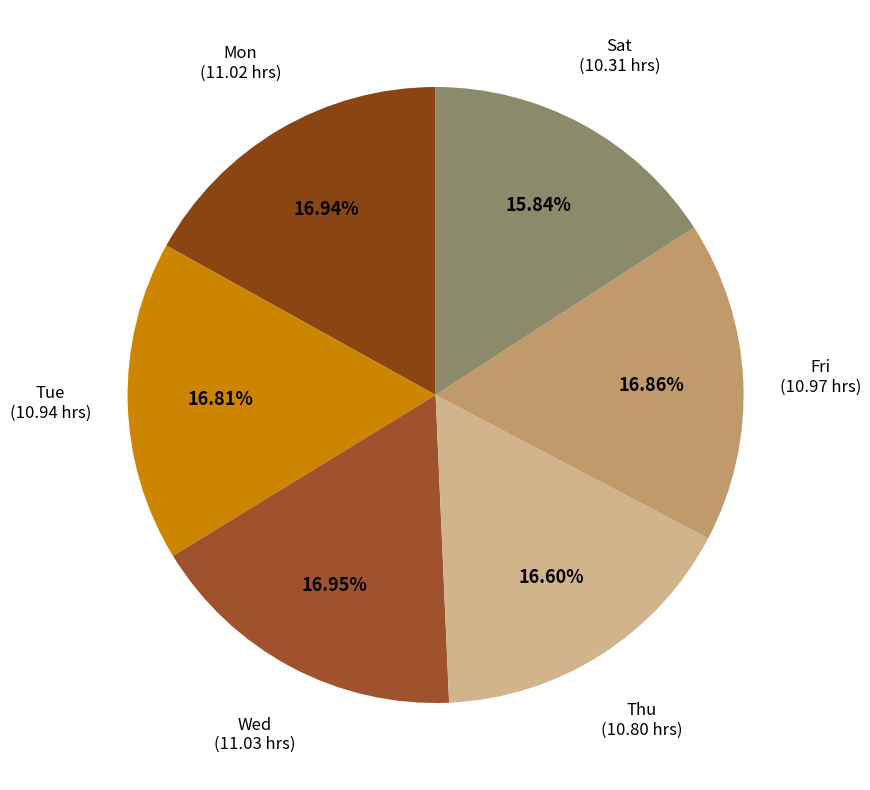

What portion of the pie excludes Fri?

83.1%